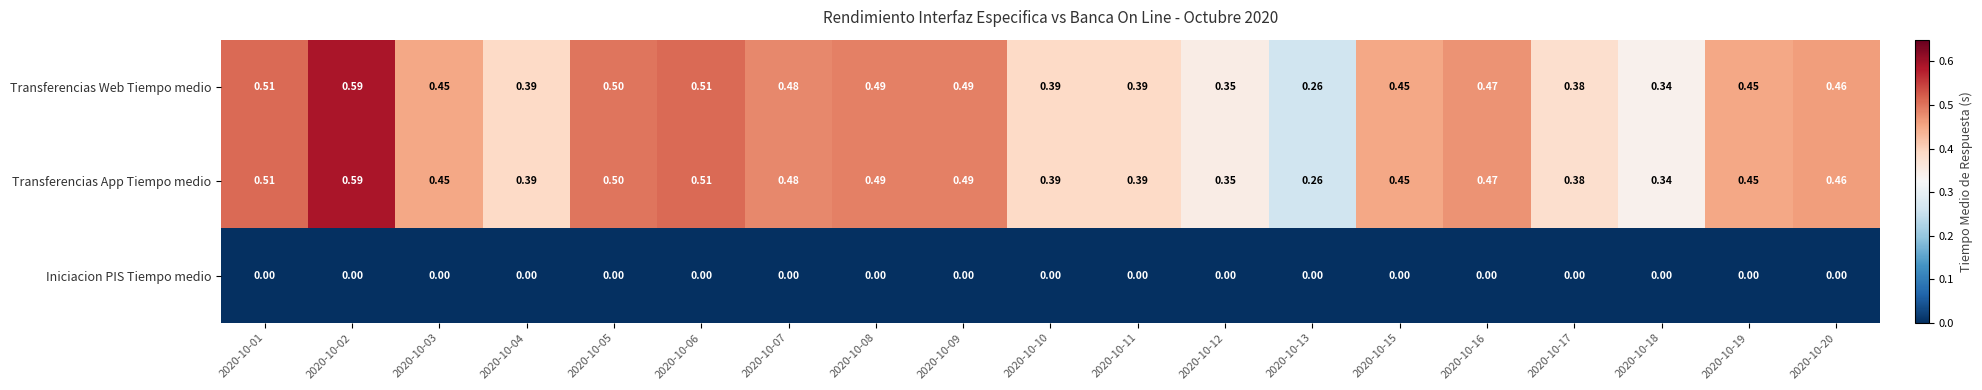

Is the value of Transferencias App Tiempo medio at 2020-10-15 greater than the value of Transferencias Web Tiempo medio at 2020-10-06?

No